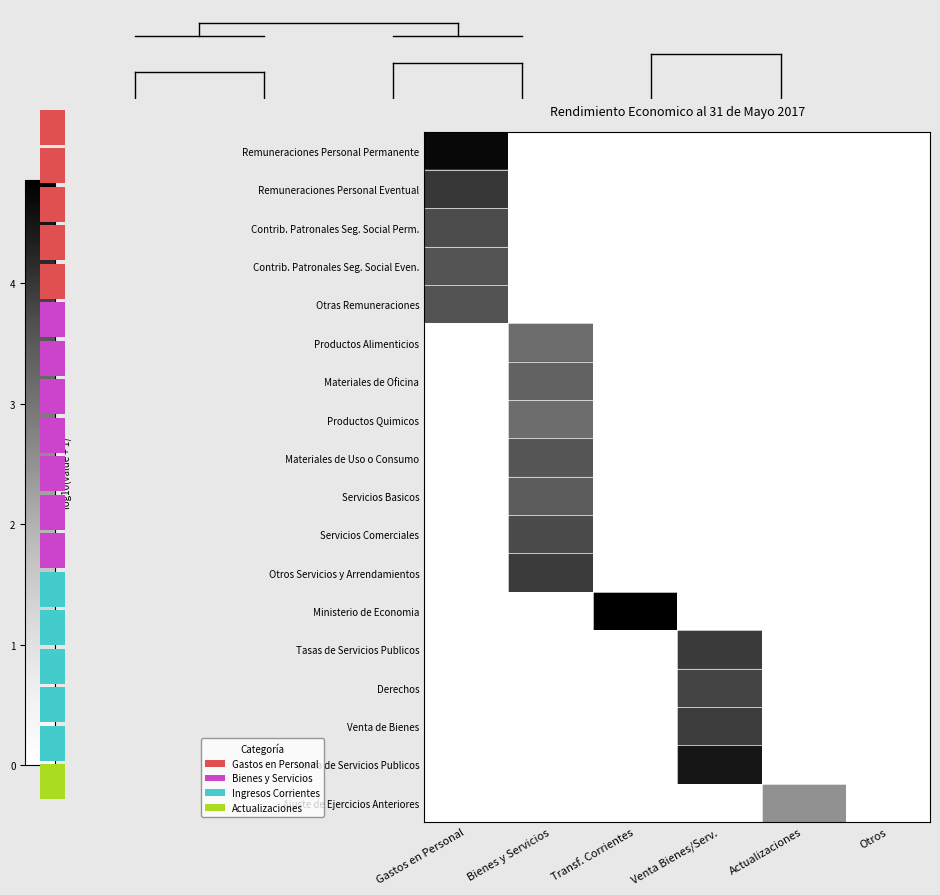

What is the maximum value shown in the chart?

4.9